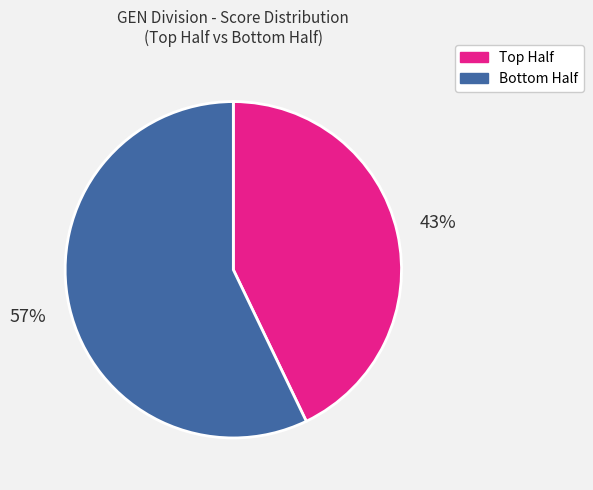

Does any single category account for the majority?

Yes